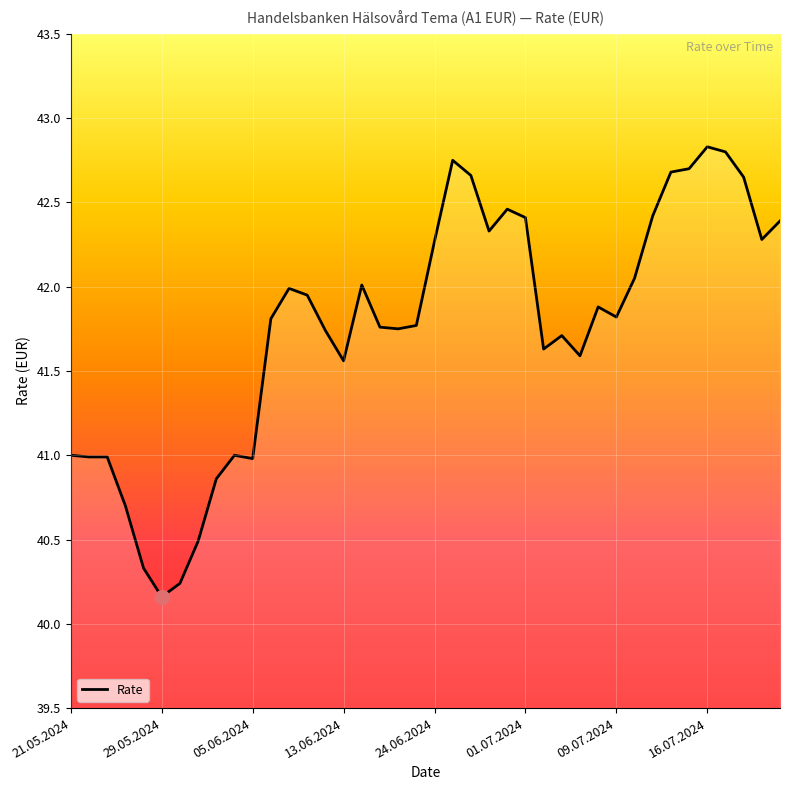

What is the difference between the maximum and minimum values?

2.7